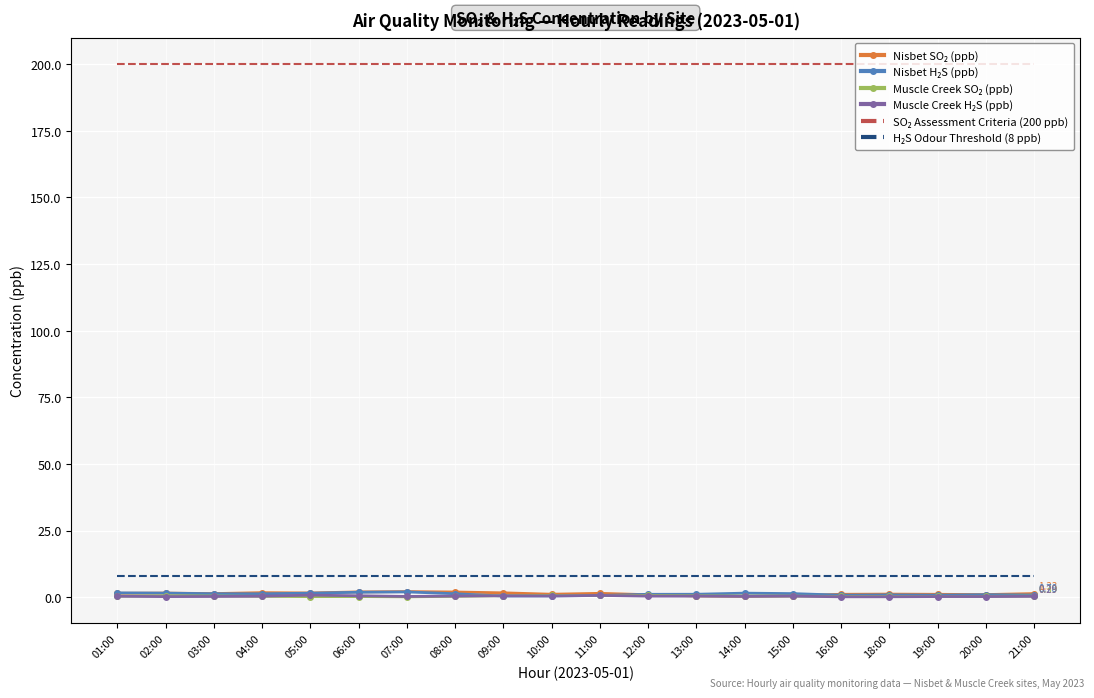

Where do Nisbet SO₂ (ppb) and Muscle Creek SO₂ (ppb) first cross each other?

12:00 and 13:00